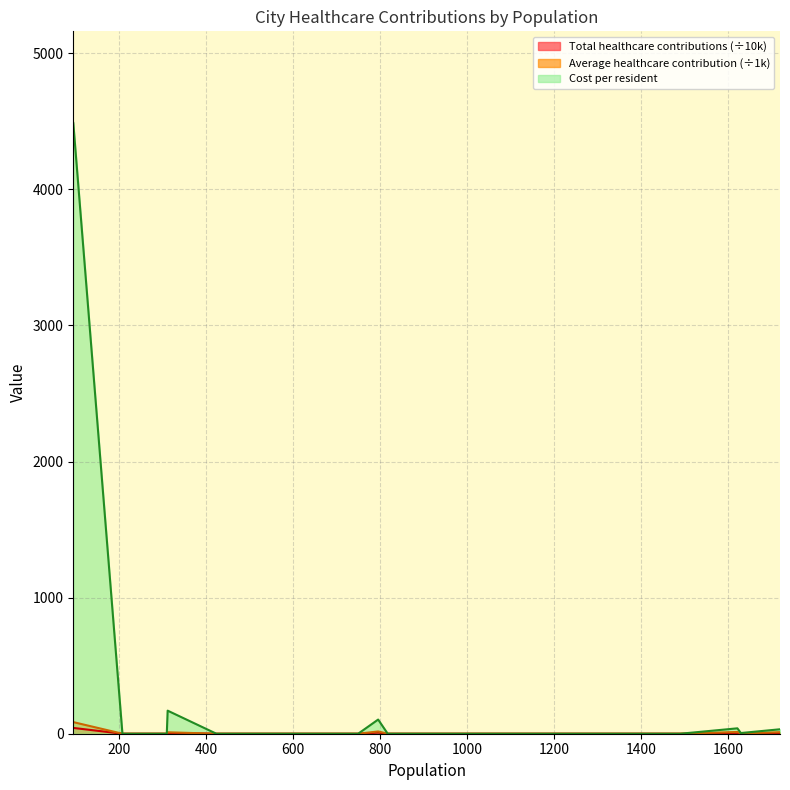

What are all the series names shown in the legend?

Total healthcare contributions, Average healthcare contribution, Cost per resident